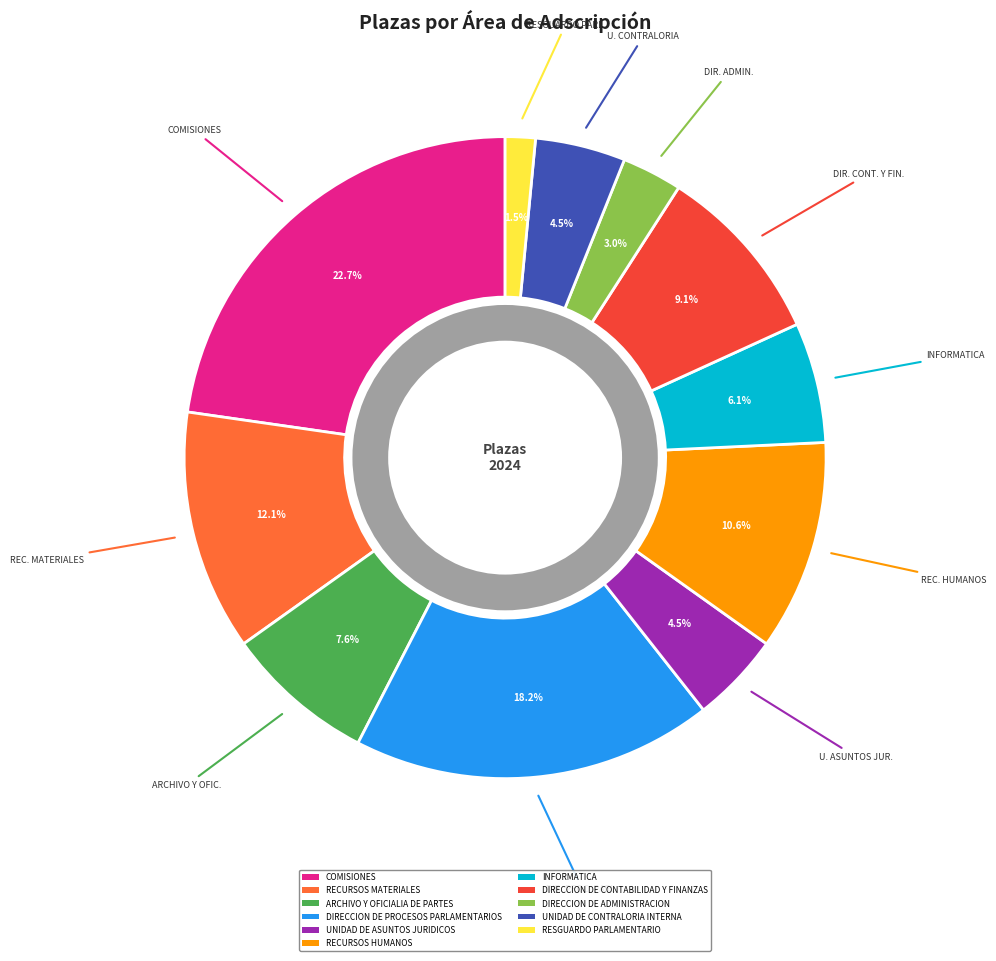

Between ARCHIVO Y OFICIALIA DE PARTES and DIRECCION DE CONTABILIDAD Y FINANZAS, which is larger?

DIRECCION DE CONTABILIDAD Y FINANZAS